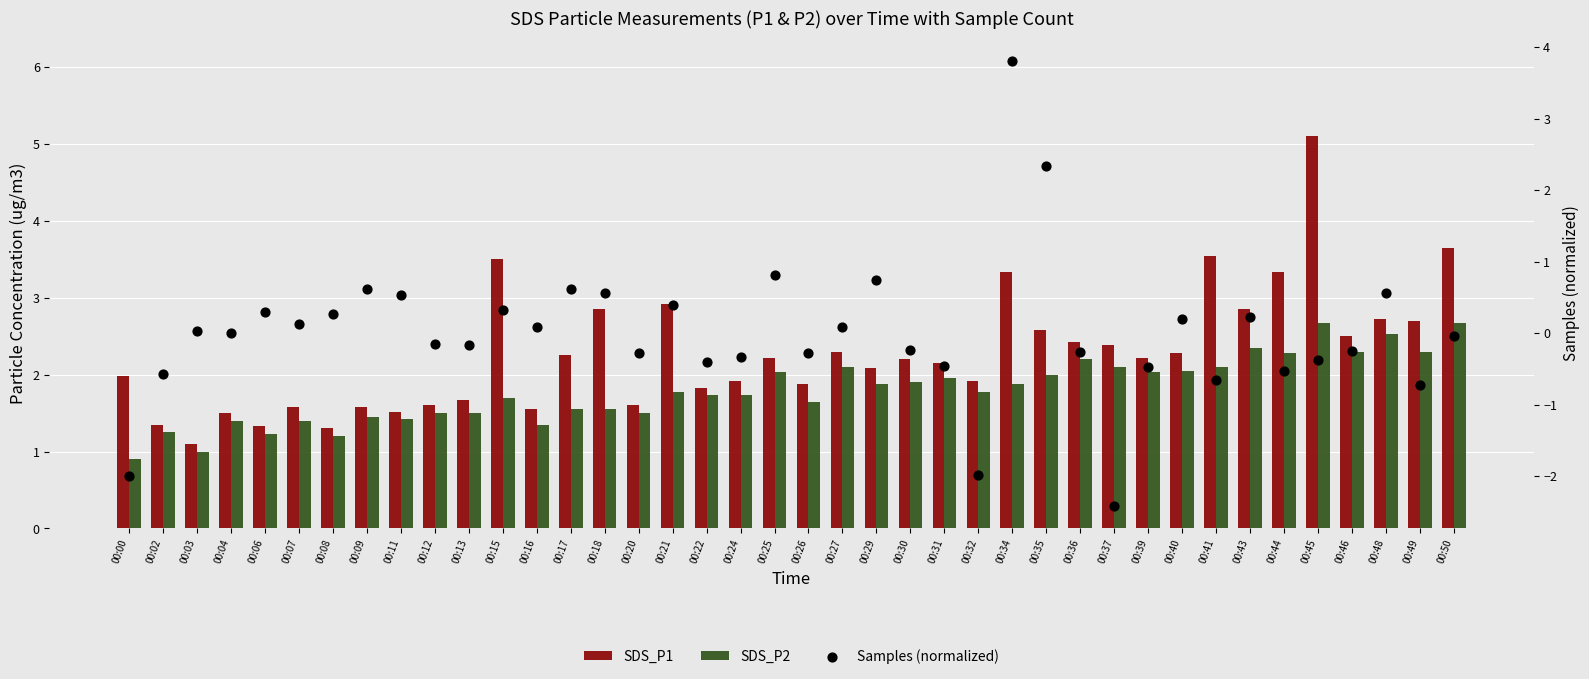

Which series reaches the minimum Y coordinate?

Samples (normalized)